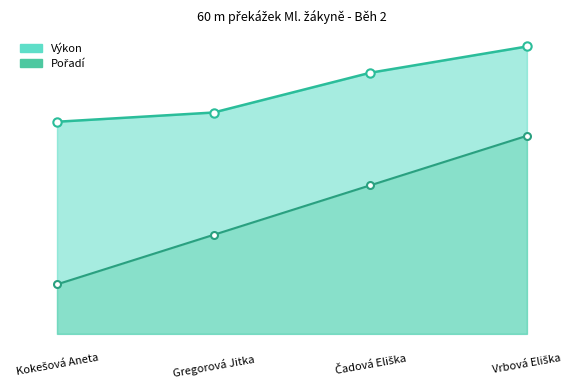

What is the label of the 1st point from the left?

Kokešová Aneta